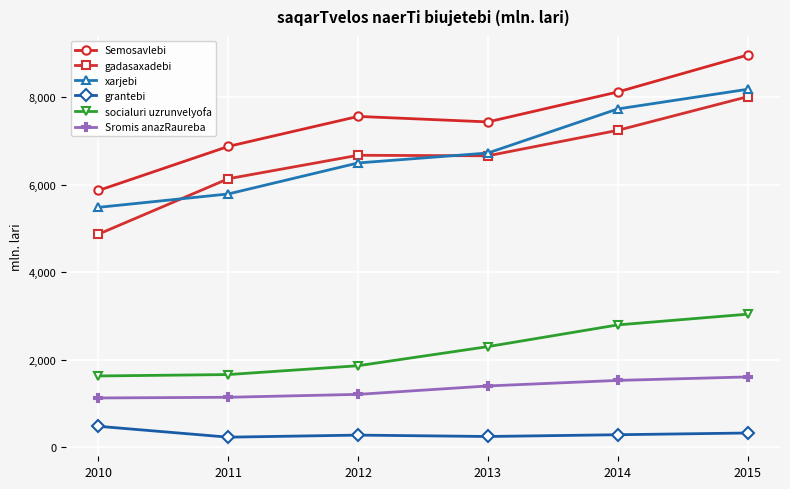

The value of xarjebi at 2015 is 8180.4. True or false?

True